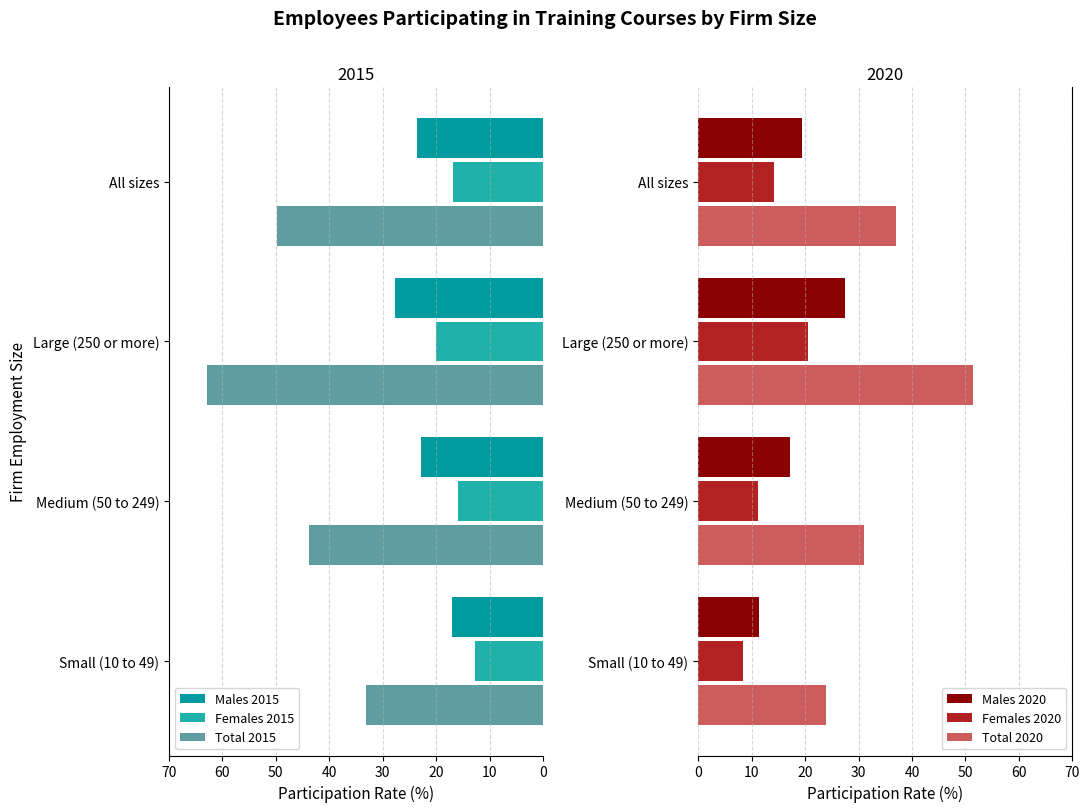

The Males 2020 series shows 6.5 at Small (10 to 49). True or false?

False